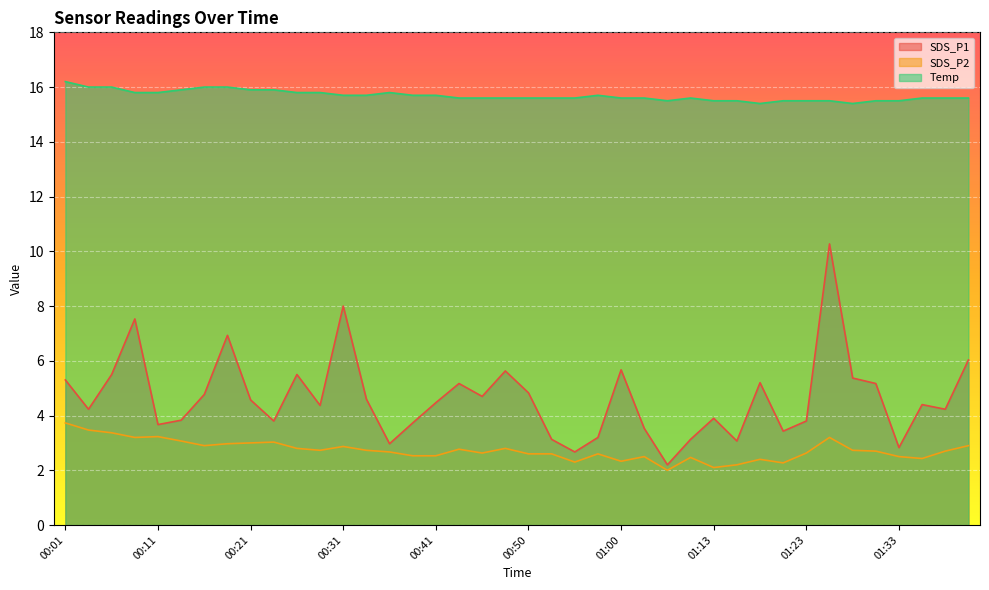

Does the chart display data point markers on the line(s)?

No